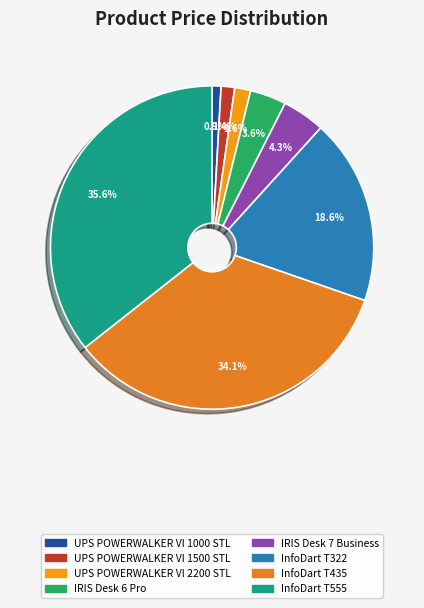

Do IRIS Desk 7 Business and UPS POWERWALKER VI 1000 STL together represent more than half of the pie?

No